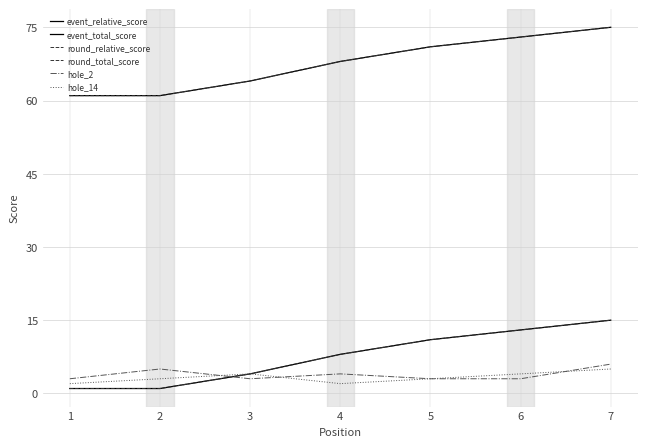

Does the chart display data point markers on the line(s)?

No